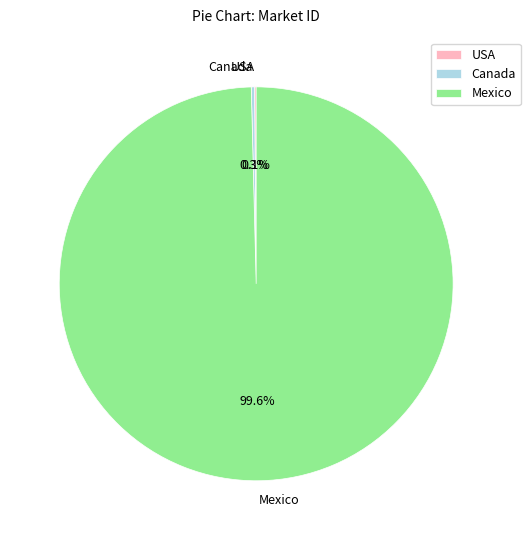

To the nearest percent, what is the average slice percentage?

33%